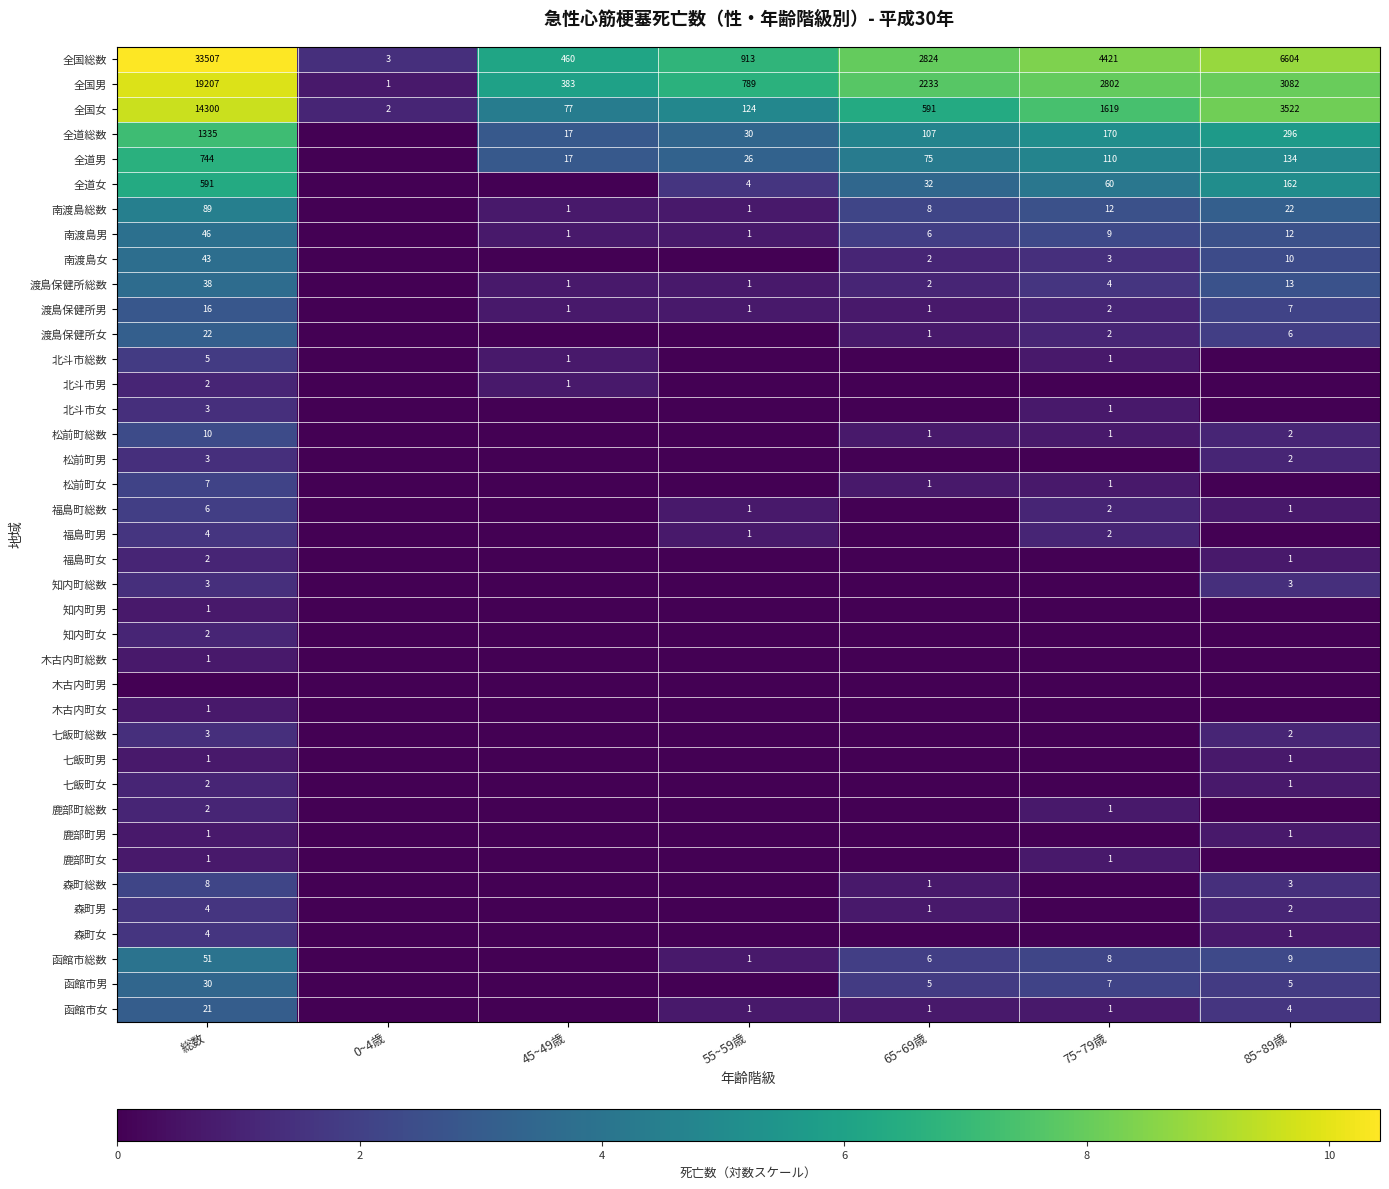

The 全国男 series shows 2802 at 75~79歳. True or false?

True